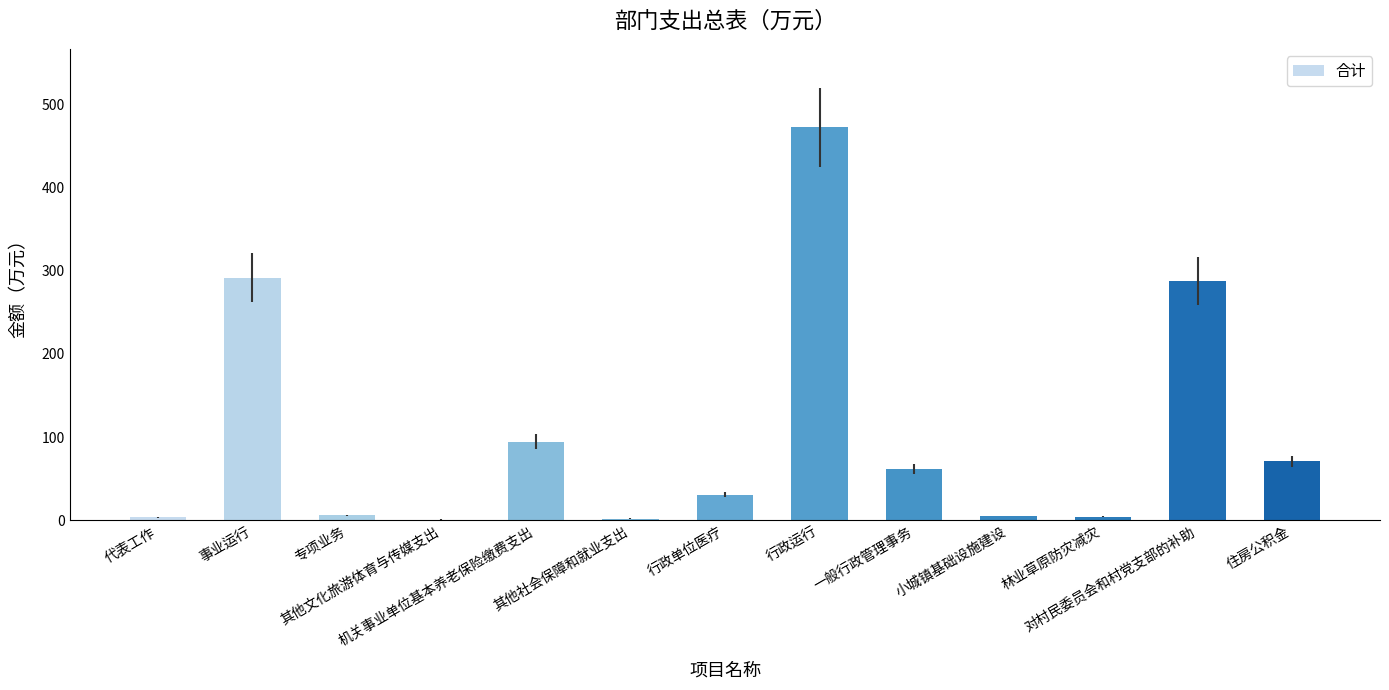

At which label does the data first exceed 30?

事业运行